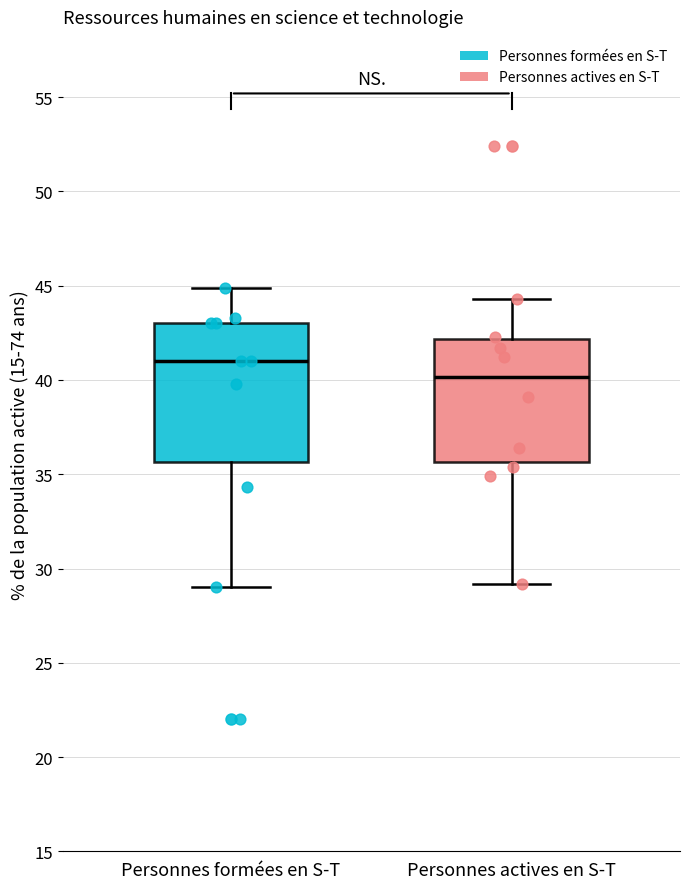

Which box's median line is the highest?

Personnes formées en S-T